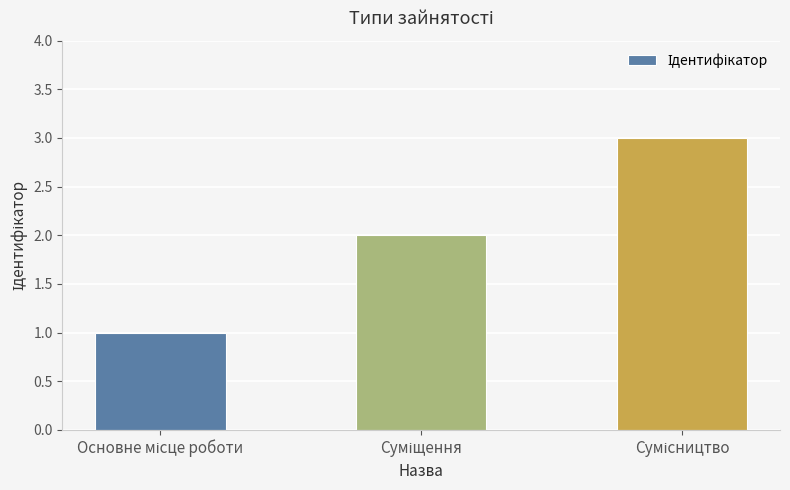

How many values are below 2?

1